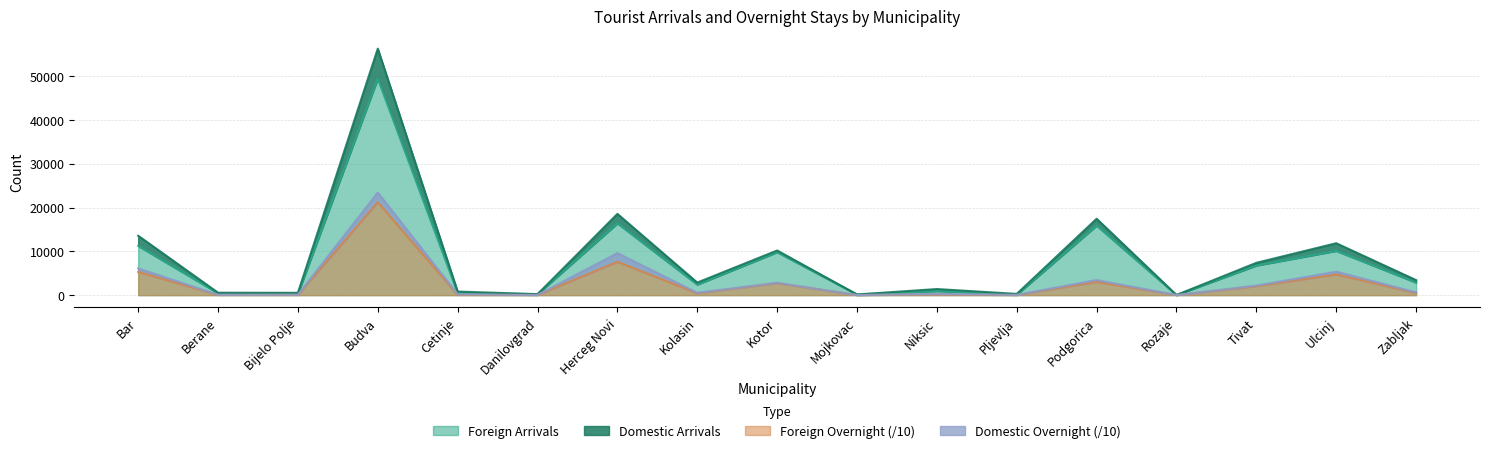

True or false: Domestic Arrivals and Foreign Arrivals intersect in this chart.

False